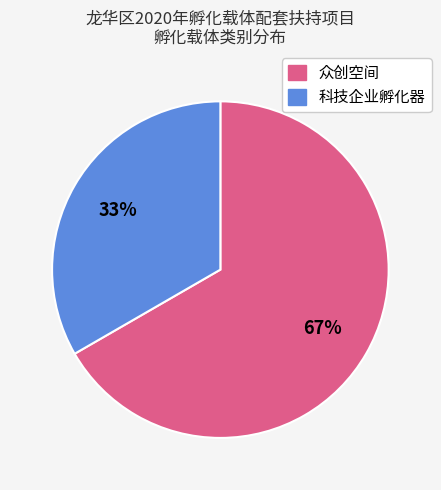

What is the smallest slice in the pie chart?

科技企业孵化器